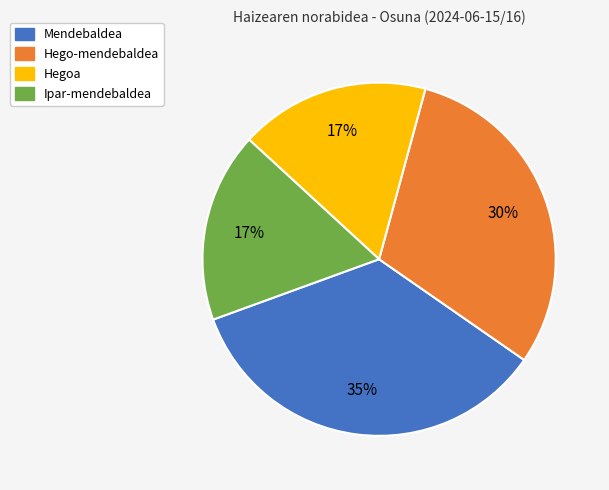

What is the ratio of the value at Ipar-mendebaldea to the value at Hegoa?

1.0